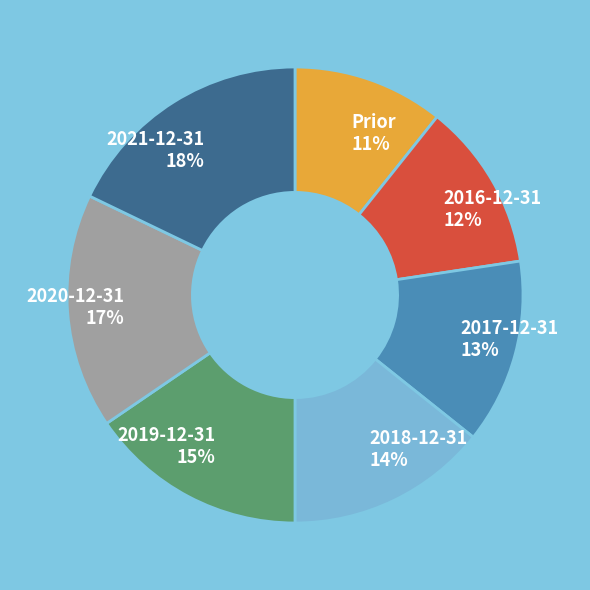

To the nearest percent, what is the difference between the 2017-12-31 and Prior slice percentages?

2%